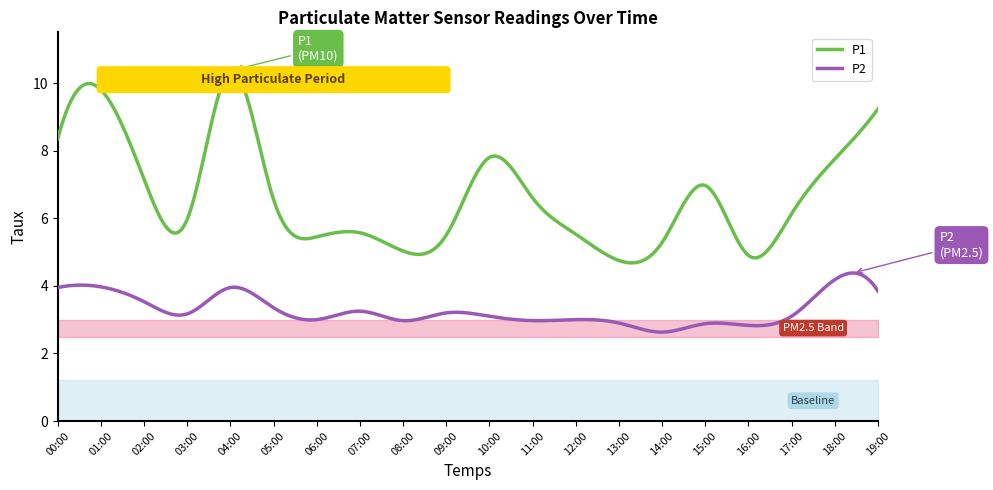

True or false: P1 and P2 intersect in this chart.

False